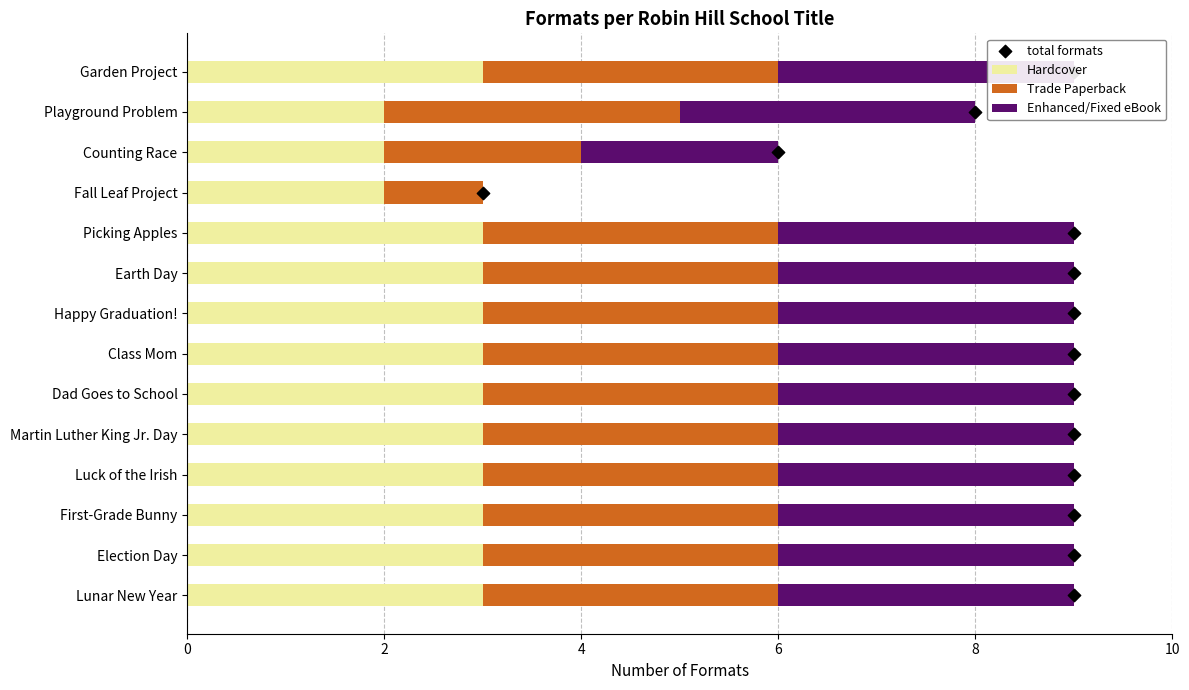

Which series reaches the maximum Y coordinate?

total formats